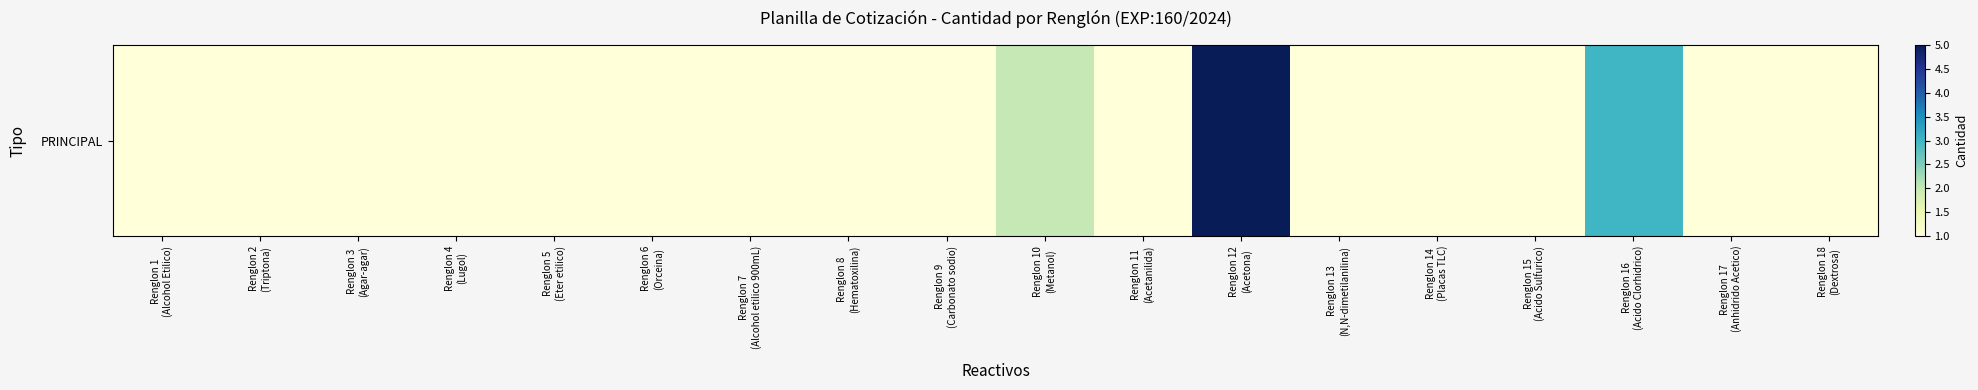

The chart shows a value of 1 at Renglon 8
(Hematoxilina). True or false?

True